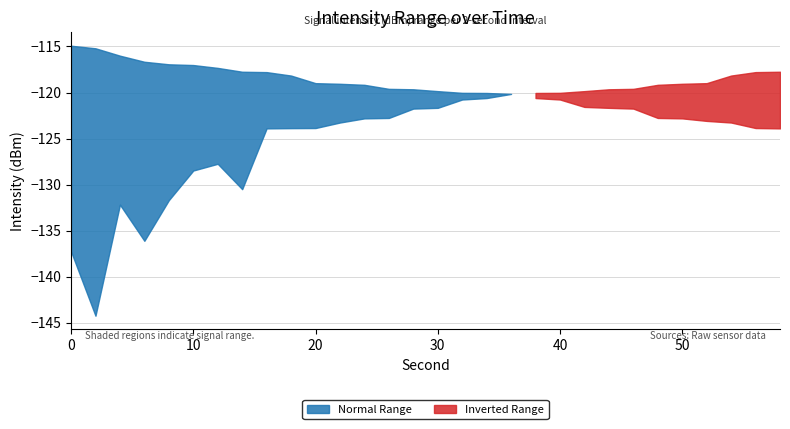

Is it true that Min Intensity equals -117.7 at 58?

True